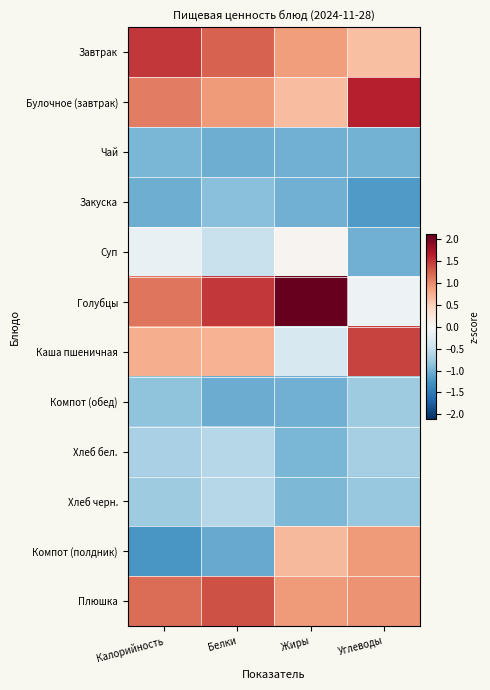

Reading left to right, what are all the values shown in this chart?

Завтрак: Калорийность=1.5	Белки=1.2	Жиры=0.9	Углеводы=0.6
Булочное (завтрак): Калорийность=1.1	Белки=0.9	Жиры=0.7	Углеводы=1.6
Чай: Калорийность=-1.0	Белки=-1.0	Жиры=-1.0	Углеводы=-1.0
Закуска: Калорийность=-1.0	Белки=-0.9	Жиры=-1.0	Углеводы=-1.2
Суп: Калорийность=-0.2	Белки=-0.5	Жиры=0.1	Углеводы=-1.0
Голубцы: Калорийность=1.1	Белки=1.5	Жиры=2.1	Углеводы=-0.1
Каша пшеничная: Калорийность=0.8	Белки=0.7	Жиры=-0.3	Углеводы=1.4
Компот (обед): Калорийность=-0.9	Белки=-1.1	Жиры=-1.0	Углеводы=-0.8
Хлеб бел.: Калорийность=-0.7	Белки=-0.6	Жиры=-1.0	Углеводы=-0.7
Хлеб черн.: Калорийность=-0.7	Белки=-0.6	Жиры=-0.9	Углеводы=-0.8
Компот (полдник): Калорийность=-1.2	Белки=-1.1	Жиры=0.7	Углеводы=0.9
Плюшка: Калорийность=1.2	Белки=1.3	Жиры=0.9	Углеводы=1.0